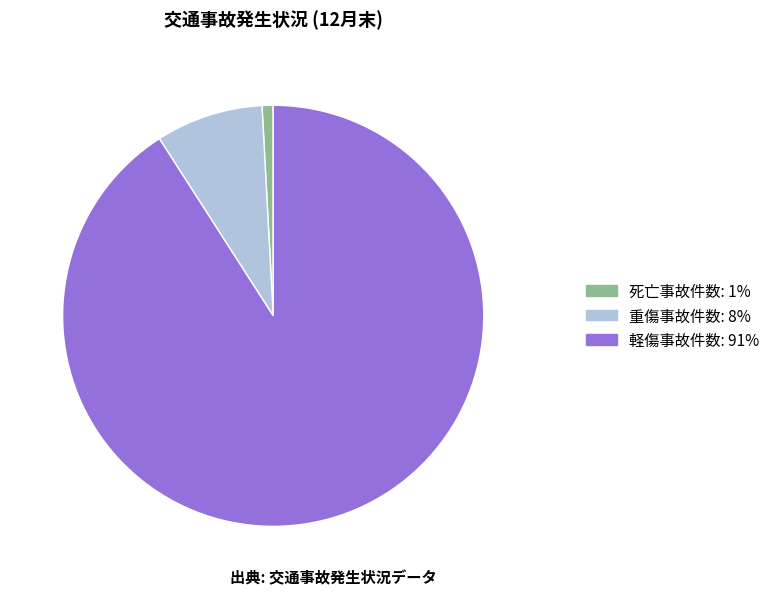

Between 軽傷事故件数 and 重傷事故件数, which is larger?

軽傷事故件数